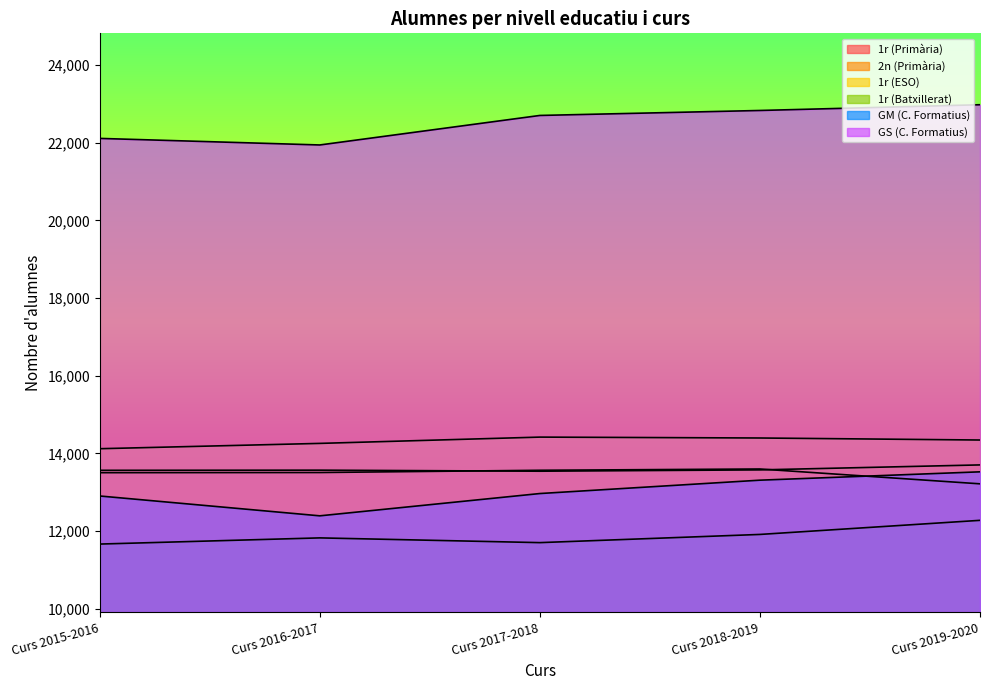

What is the difference between the 1r (Primària) values at Curs 2016-2017 and Curs 2015-2016?

4